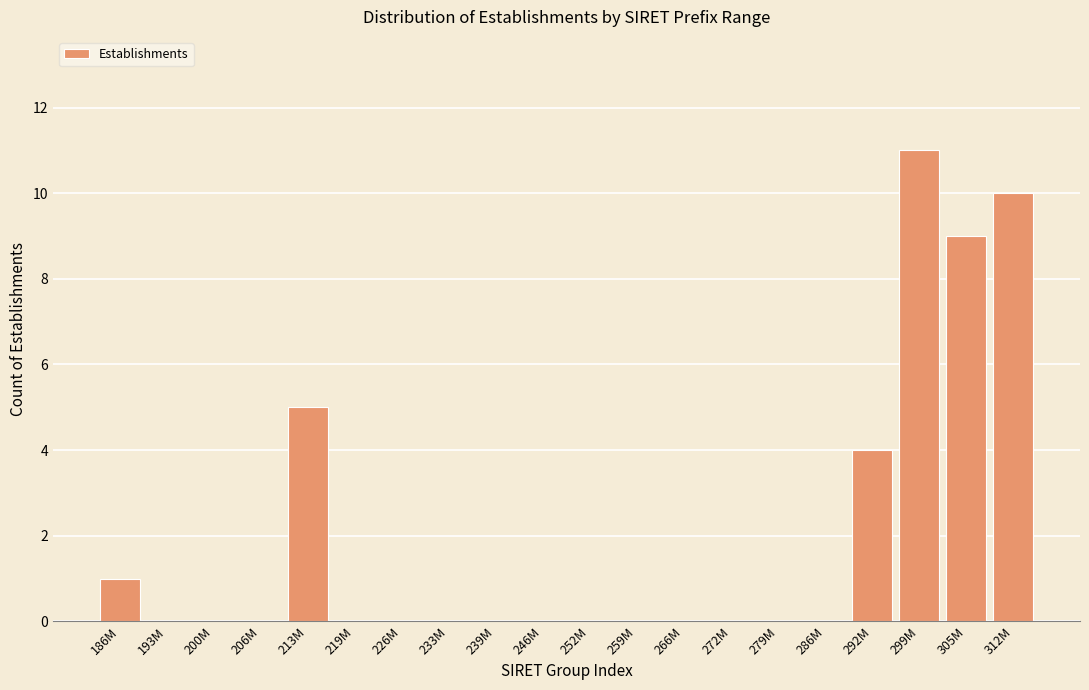

Reading right to left, what are all the values shown in this chart?

312M=10	305M=9	299M=11	292M=4	286M=0	279M=0	272M=0	266M=0	259M=0	252M=0	246M=0	239M=0	233M=0	226M=0	219M=0	213M=5	206M=0	200M=0	193M=0	186M=1